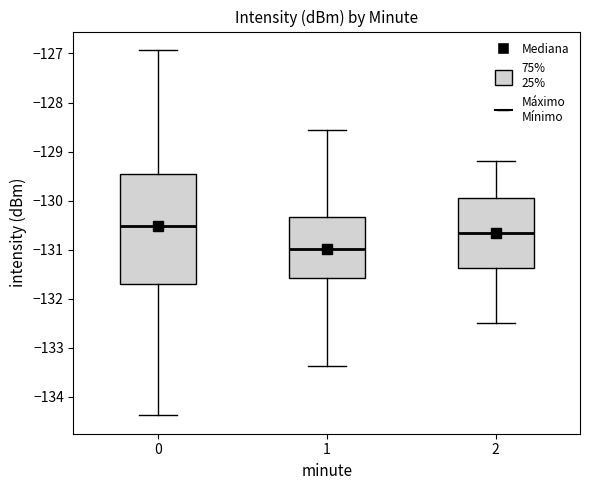

Reading left to right, transcribe this box plot: for each box, give where its median line is, the range the box spans, and where its two whiskers end, as read against the y-axis. The values are not printed on the chart, so give them approximately, as read against the axis.

0: median -130.5, box -131.7 to -129.5, whiskers -134.4 to -126.9
1: median -131.0, box -131.6 to -130.3, whiskers -133.4 to -128.6
2: median -130.6, box -131.4 to -129.9, whiskers -132.5 to -129.2